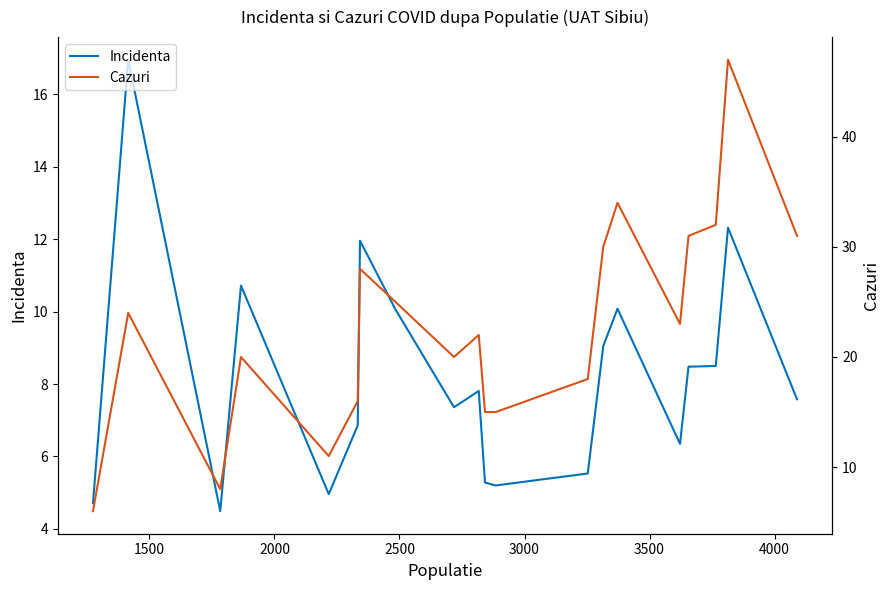

Reading right to left, what are all the values shown in this chart?

Incidenta: 7.6	12.3	8.5	8.5	6.3	10.1	9.1	5.5	5.2	5.3	7.8	7.4	10.1	12.0	6.9	5.0	10.7	4.5	17.0	4.7
Cazuri: 31.0	47.0	32.0	31.0	23.0	34.0	30.0	18.0	15.0	15.0	22.0	20.0	25.0	28.0	16.0	11.0	20.0	8.0	24.0	6.0